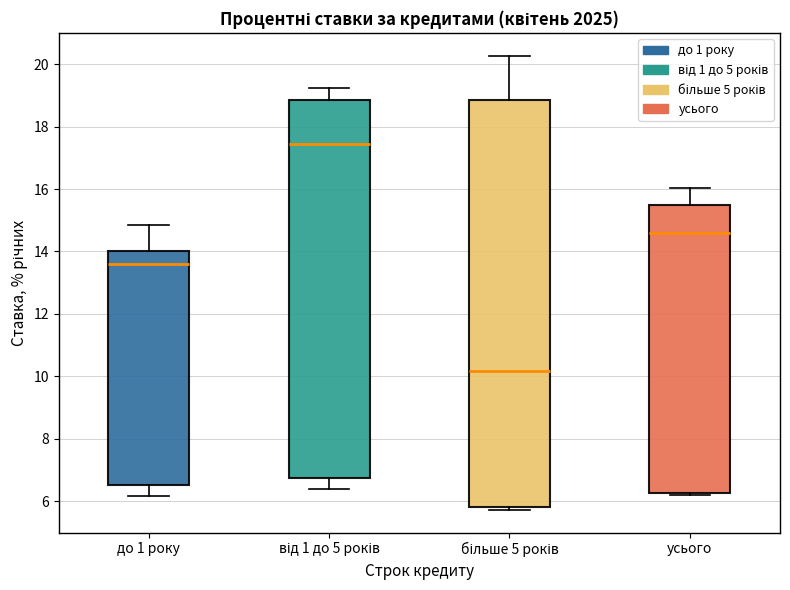

Reading left to right, transcribe this box plot: for each box, give where its median line is, the range the box spans, and where its two whiskers end, as read against the y-axis. The values are not printed on the chart, so give them approximately, as read against the axis.

до 1 року: median 13.6, box 6.6 to 14.0, whiskers 6.2 to 14.8
від 1 до 5 років: median 17.4, box 6.8 to 18.8, whiskers 6.4 to 19.2
більше 5 років: median 10.2, box 5.8 to 18.8, whiskers 5.8 (just below the box's lower edge) to 20.2
усього: median 14.6, box 6.2 to 15.6, whiskers 6.2 (just below the box's lower edge) to 16.0